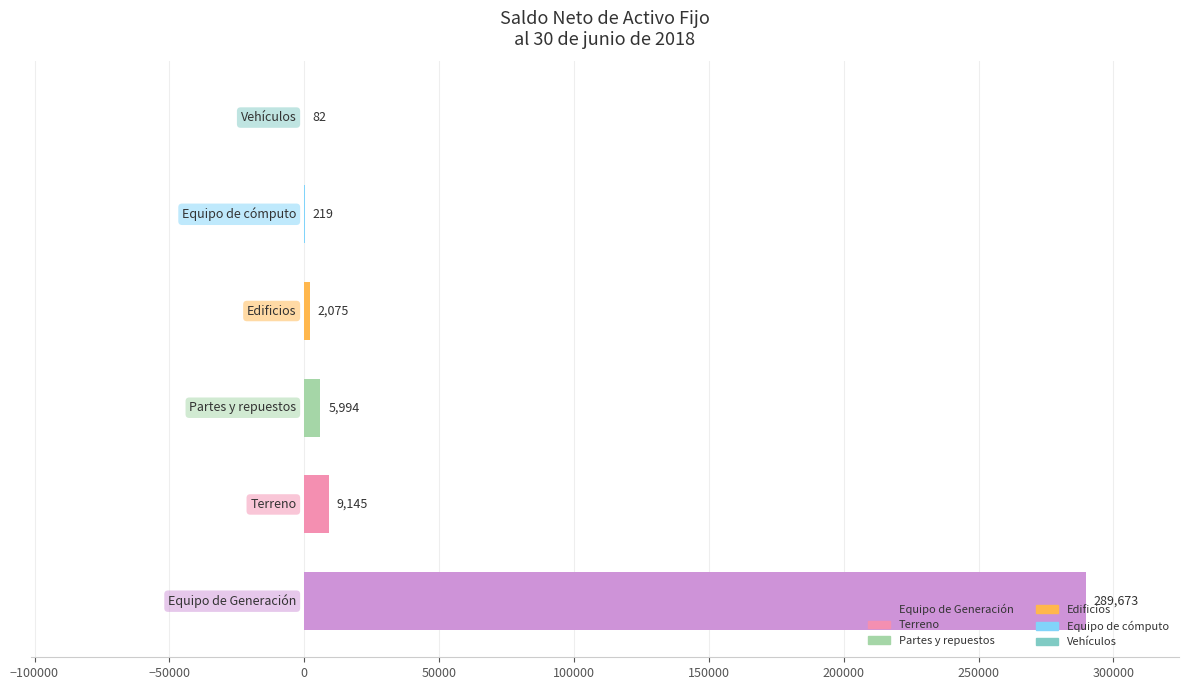

What is the maximum value shown in the chart?

289673.3